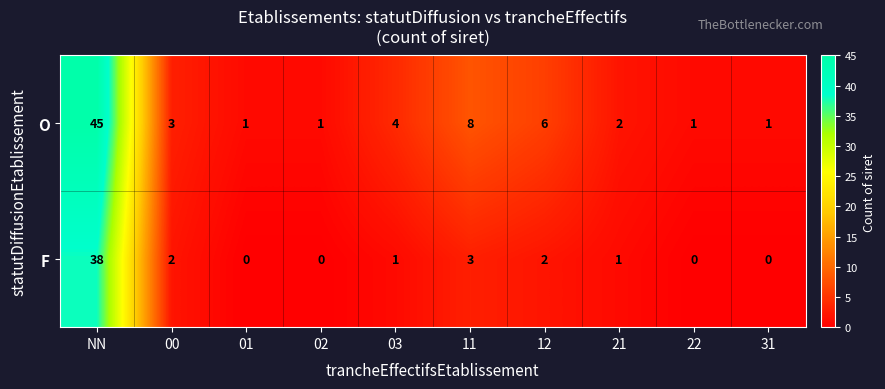

What is the difference between the F values at NN and 01?

38